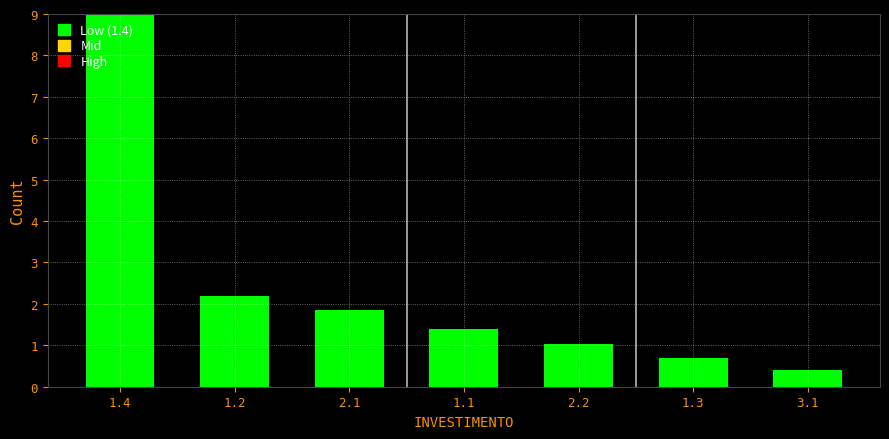

Reading left to right, transcribe all the data shown in this chart.

9.0	2.2	1.8	1.4	1.0	0.7	0.4